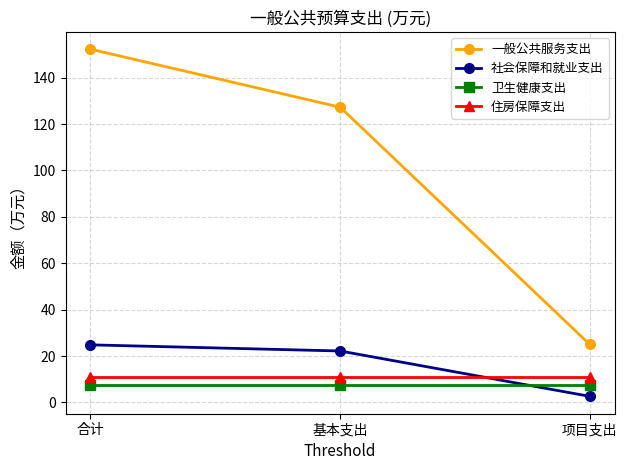

What is the average value of the 住房保障支出 series?

11.0